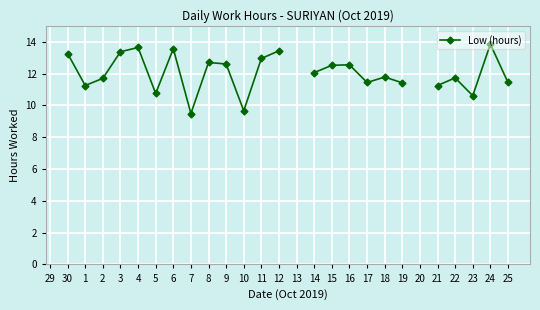

What position from the left is 30?

2